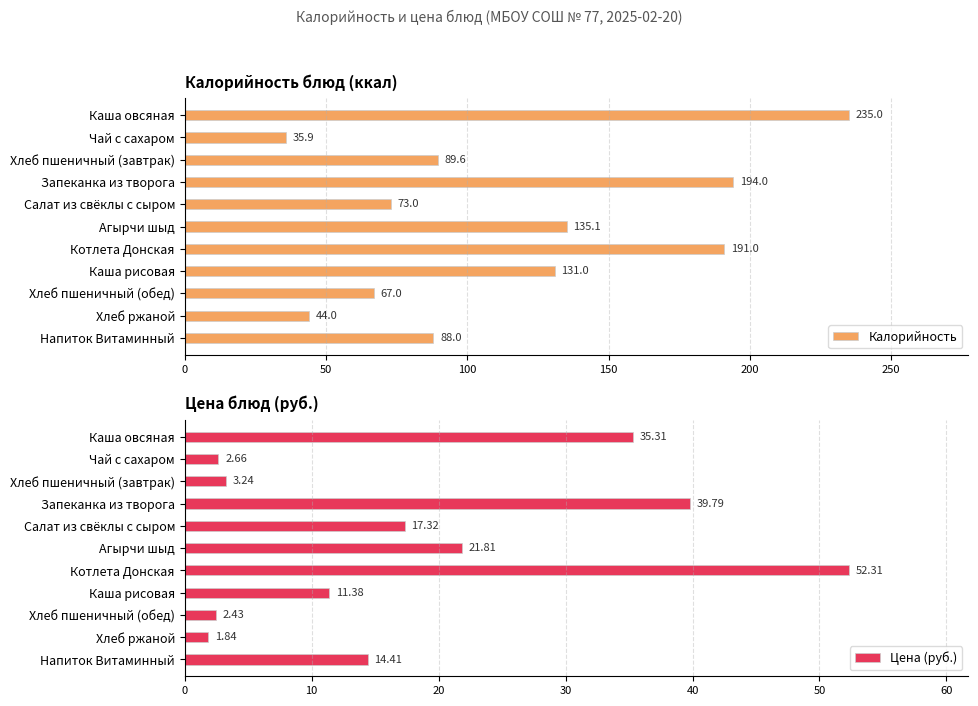

Which series has the largest total across all categories?

Калорийность